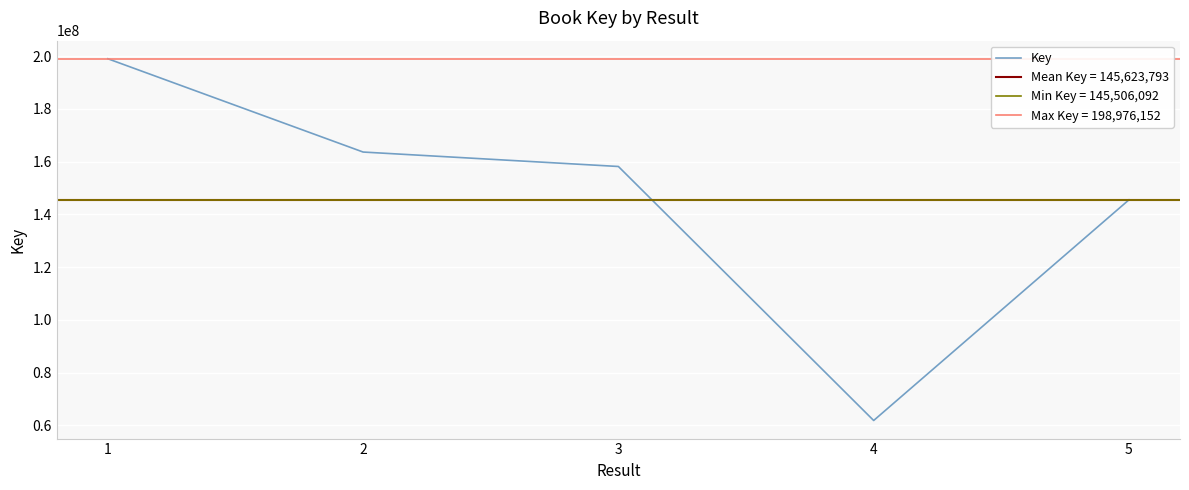

Where is the data nearest to the value 130425080?

5